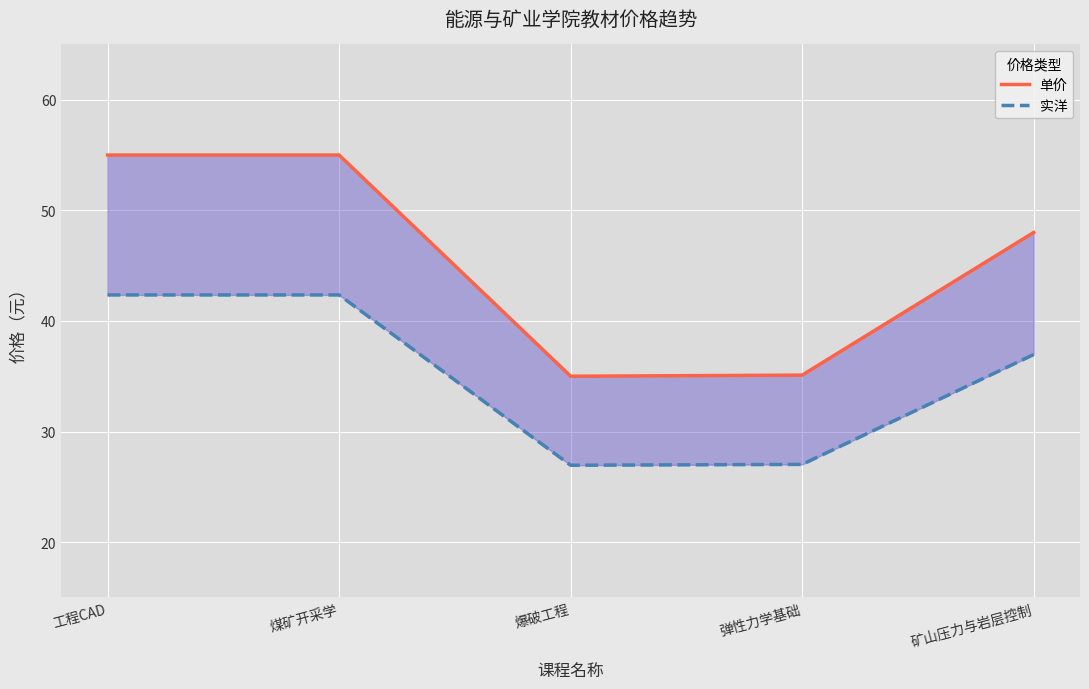

True or false: 单价 and 实洋 cross at least once.

False